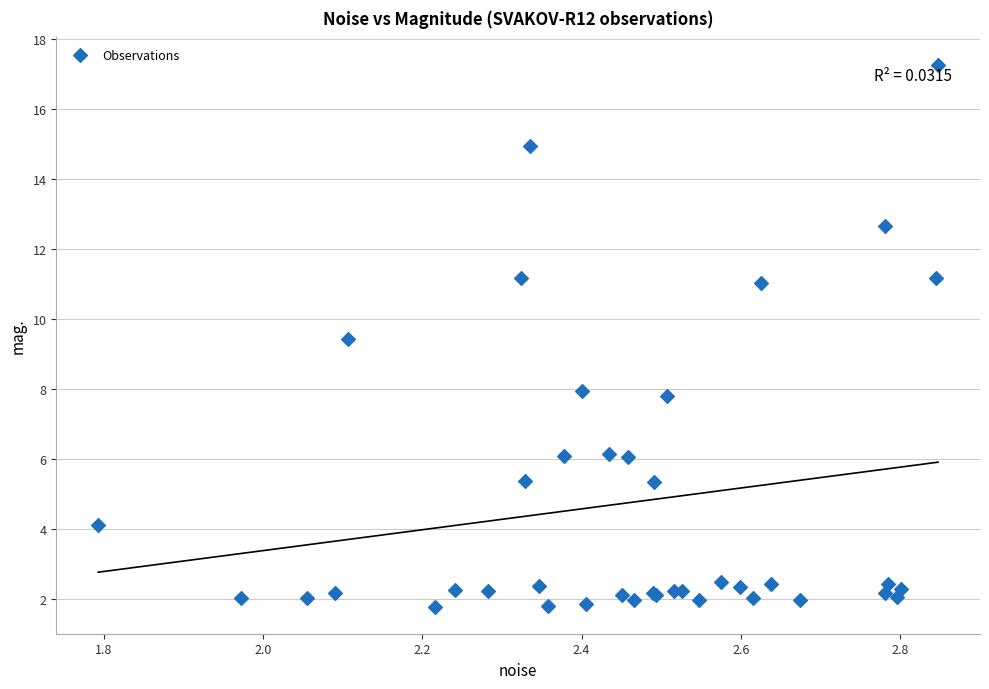

What Y value in the scatter plot is closest to 9?

9.4